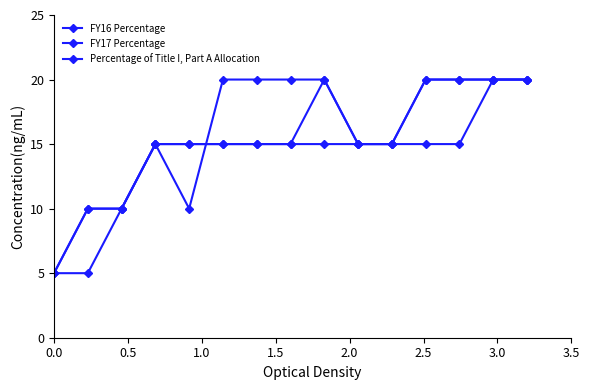

After their last crossing, which series has the higher values: FY17 Percentage or Percentage of Title I, Part A Allocation?

FY17 Percentage